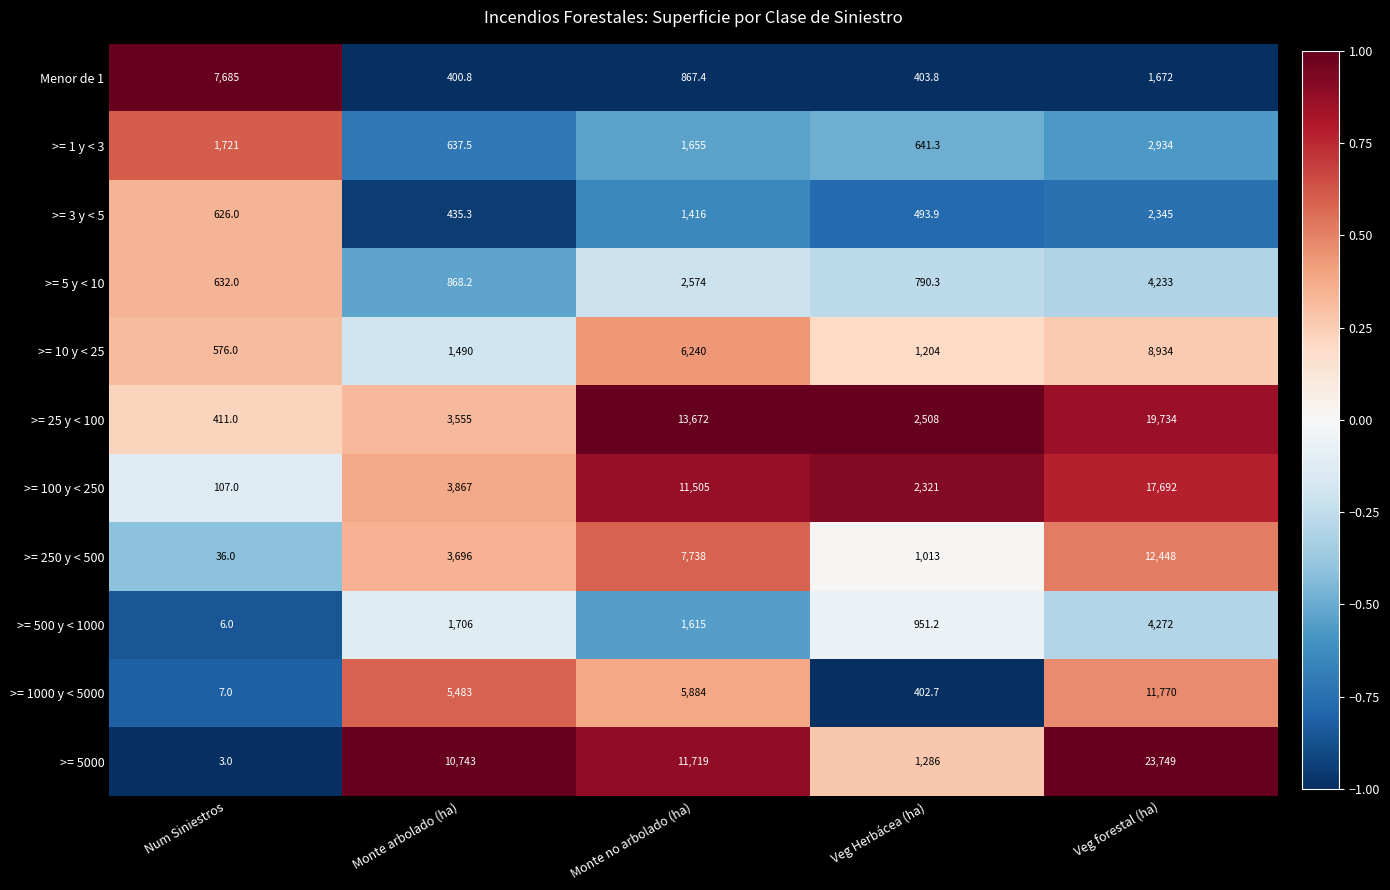

Count the number of categories in the chart.

5